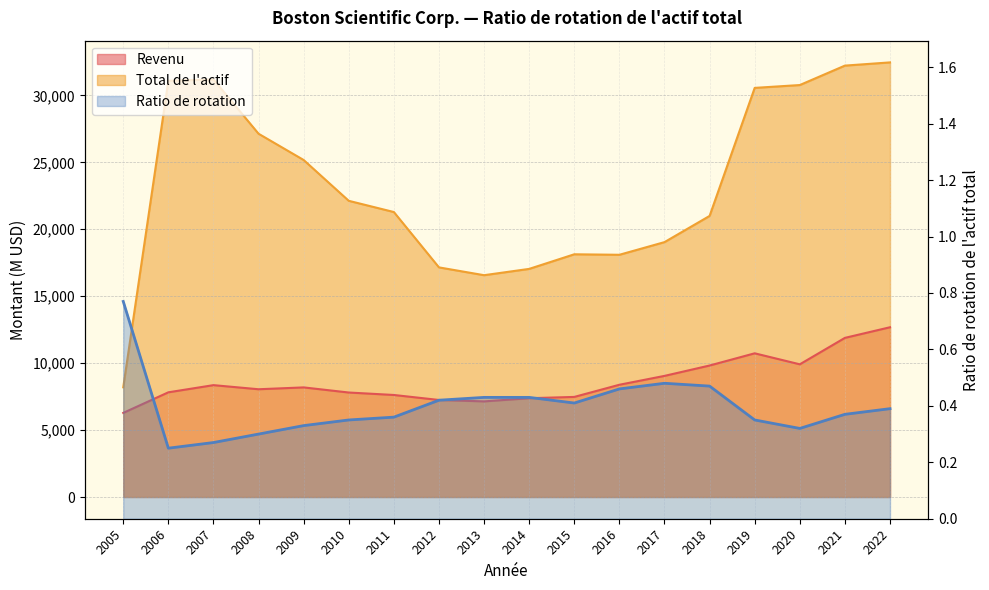

At which label is Total de l actif closest to 20332?

2018